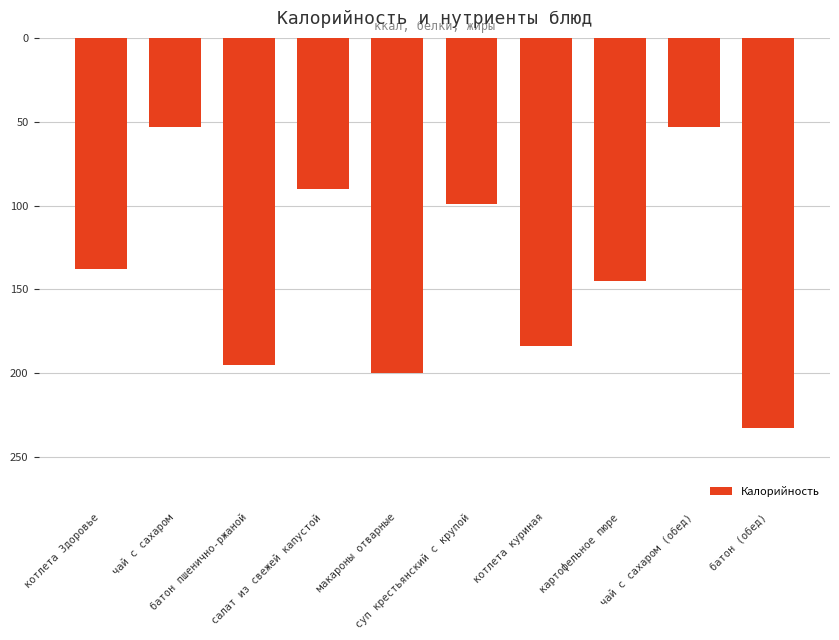

What is the difference between the maximum and second lowest values?

180